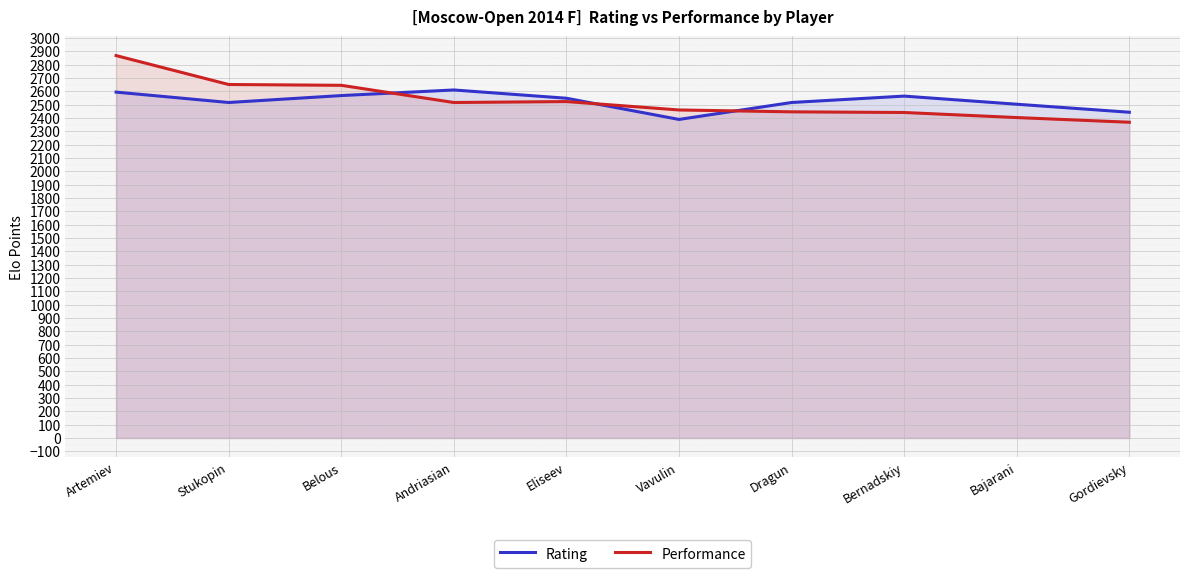

Which has a higher value, Stukopin or Artemiev?

Artemiev